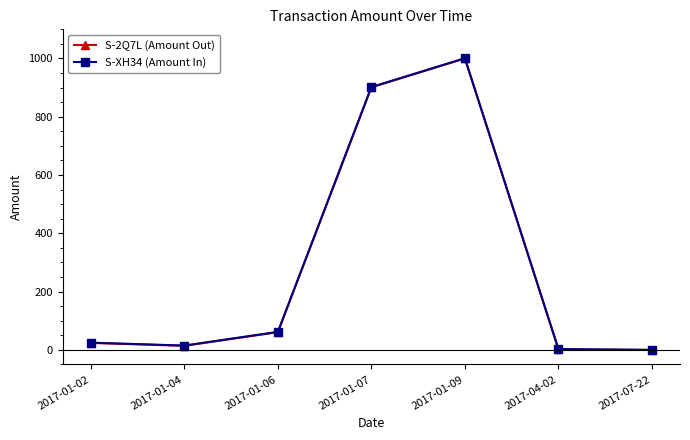

Between 2017-01-06 and 2017-07-22, which series saw the biggest shift?

S-XH34 (Amount In)